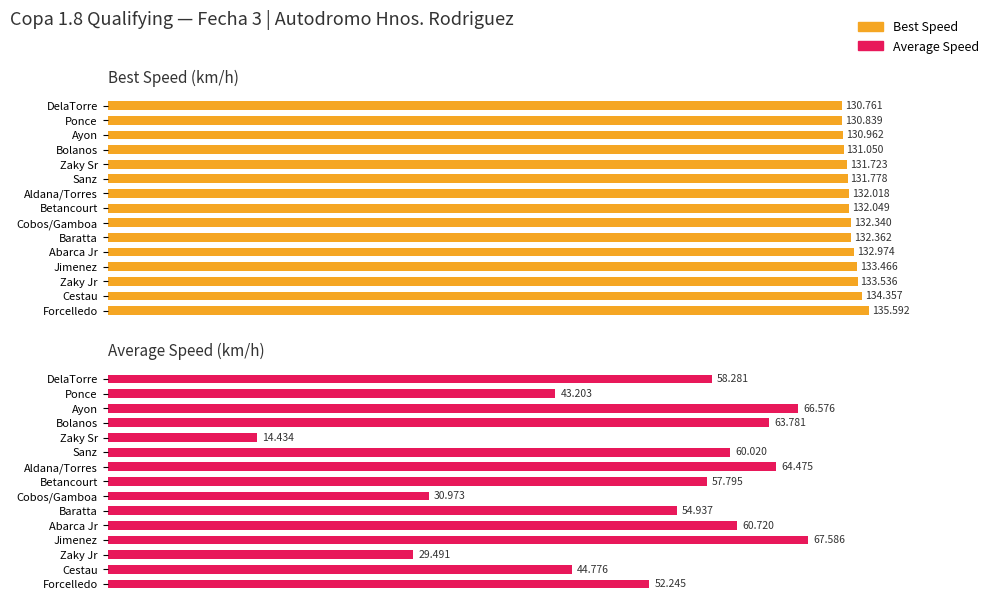

What are all the series names shown in the legend?

Best Speed, Average Speed